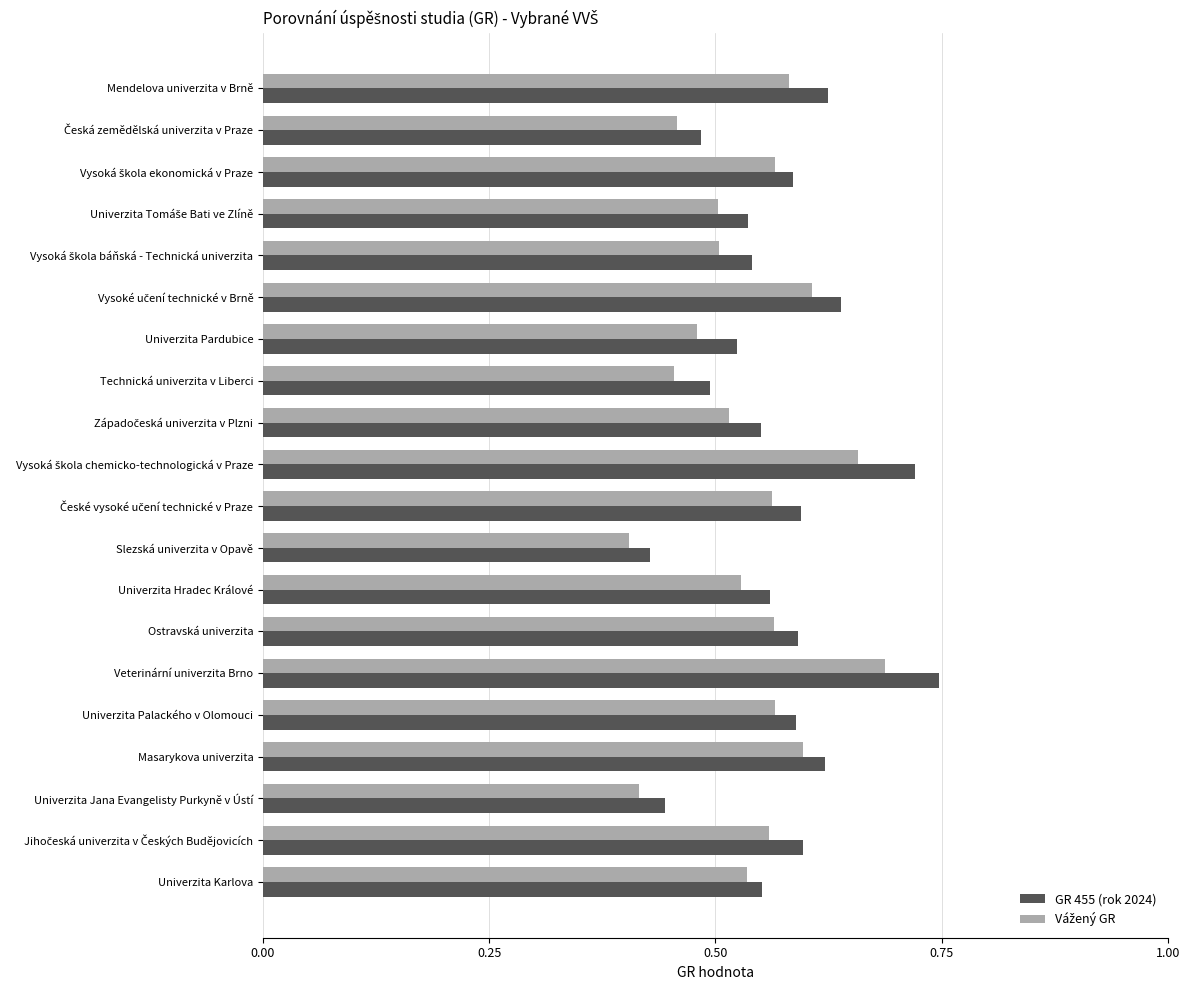

At which category is the sum across all series the highest?

Veterinární univerzita Brno